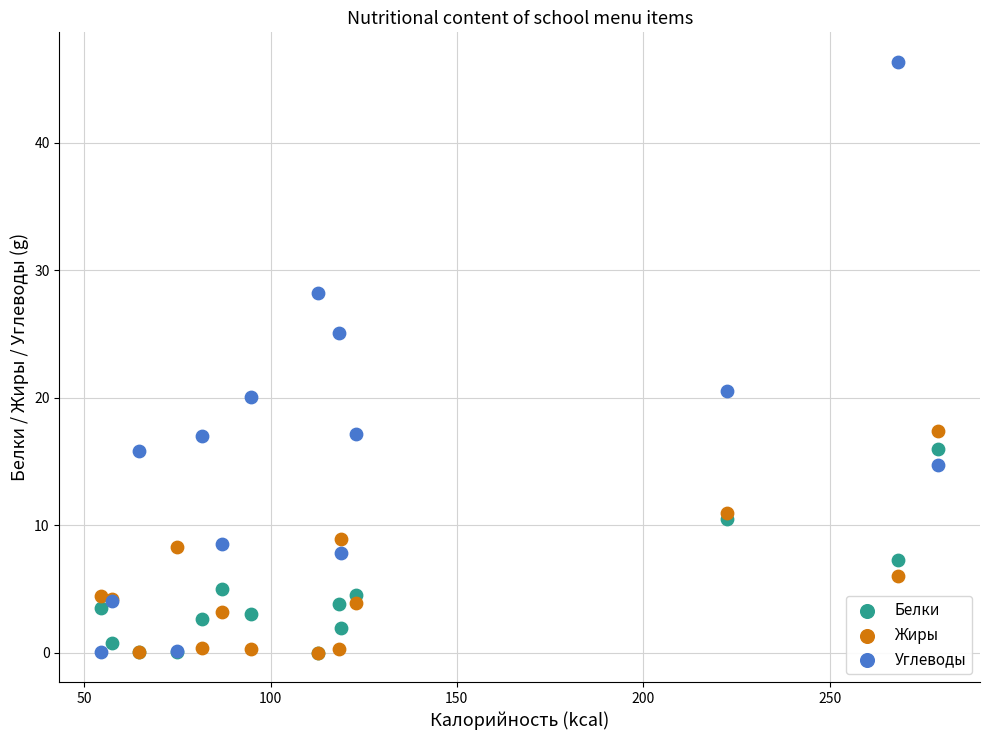

Which series has the widest spread of Y values?

Углеводы